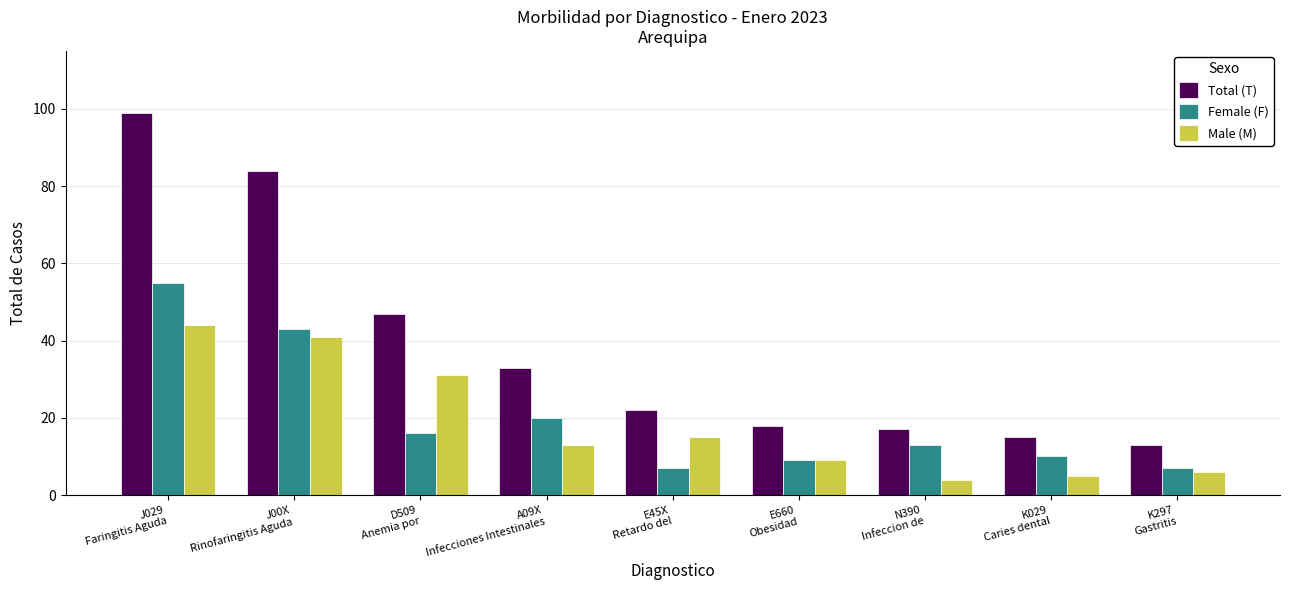

What is the difference between the second highest and second lowest values in the Total (T) series?

69